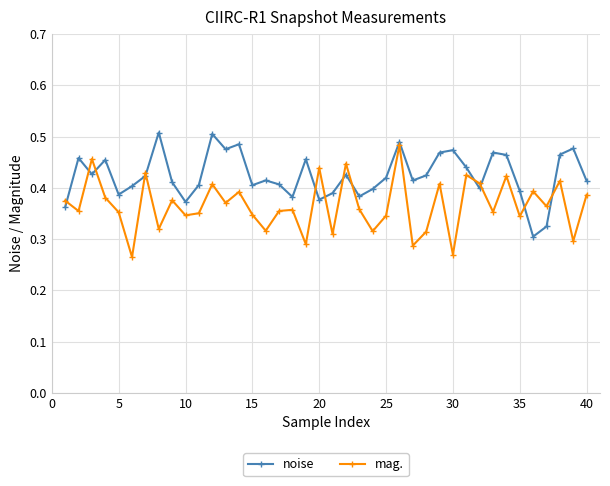

At how many categories does at least one series exceed 0?

40